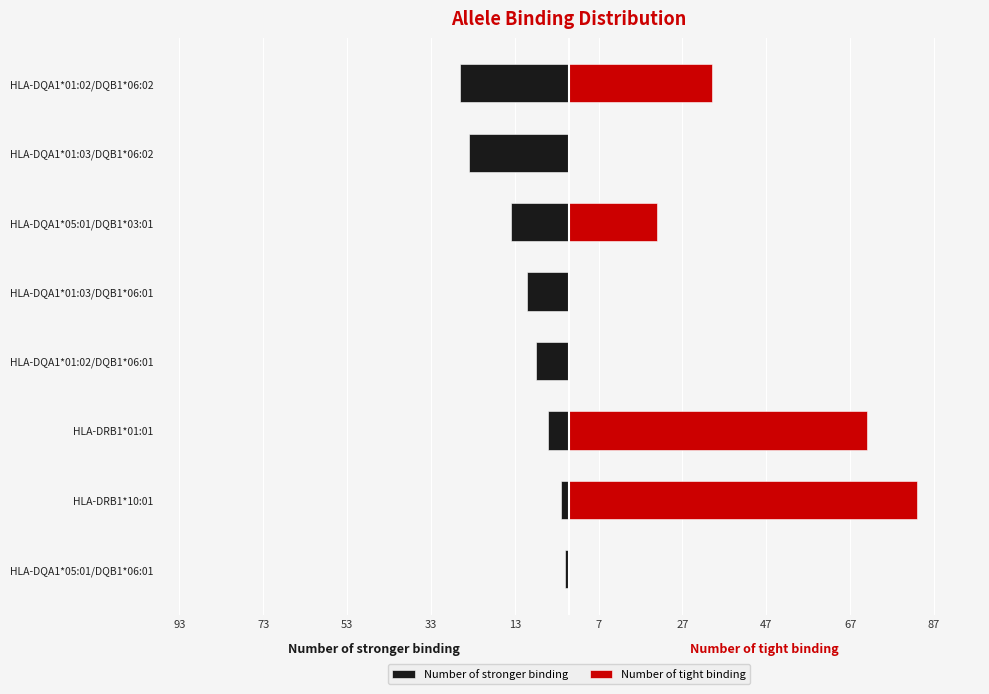

What is the difference between the Number of stronger binding values at HLA-DQA1*01:02/DQB1*06:02 and HLA-DQA1*01:02/DQB1*06:01?

18